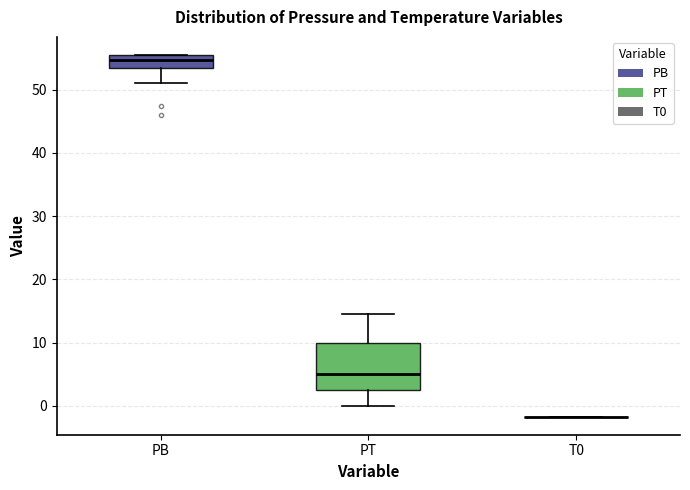

Comparing the boxes themselves (not the whiskers), which one is the tallest?

PT